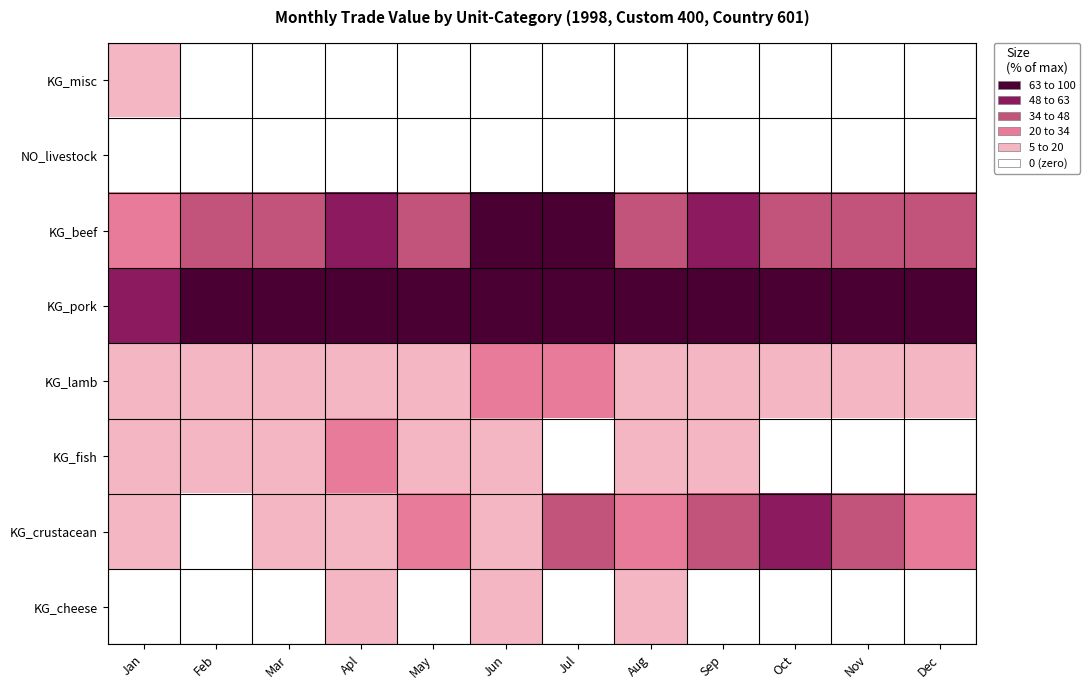

Rank the series at Jul from highest to lowest value.

KG_pork, KG_beef, KG_crustacean, KG_lamb, KG_fish, KG_cheese, NO_livestock, KG_misc